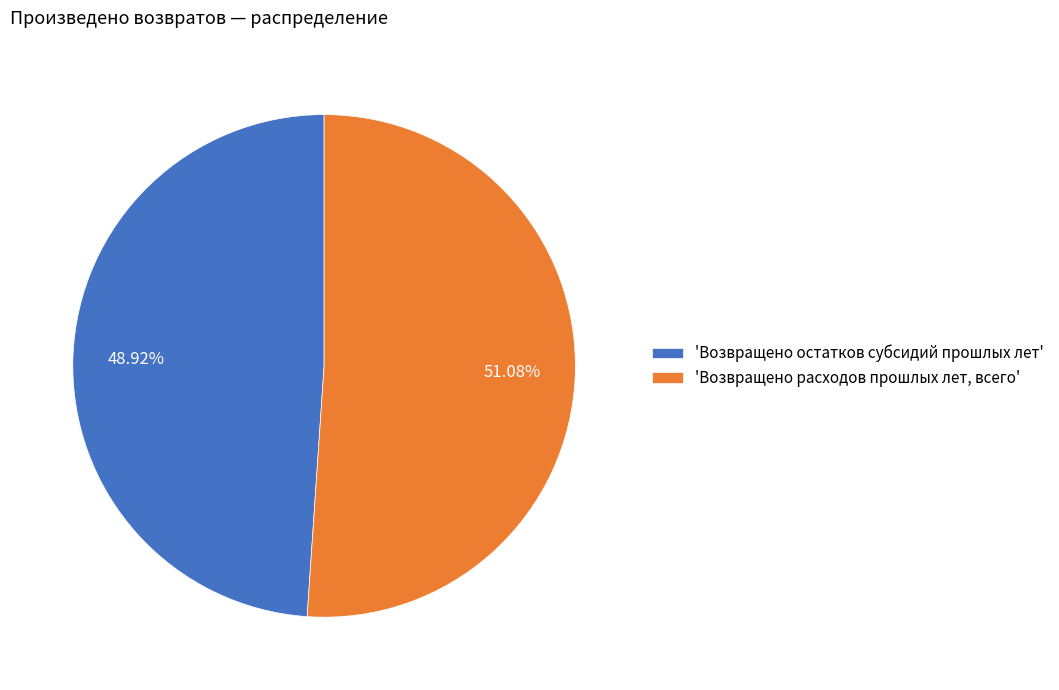

Combined, do 'Возвращено расходов прошлых лет, всего' and 'Возвращено остатков субсидий прошлых лет' account for over 50%?

Yes